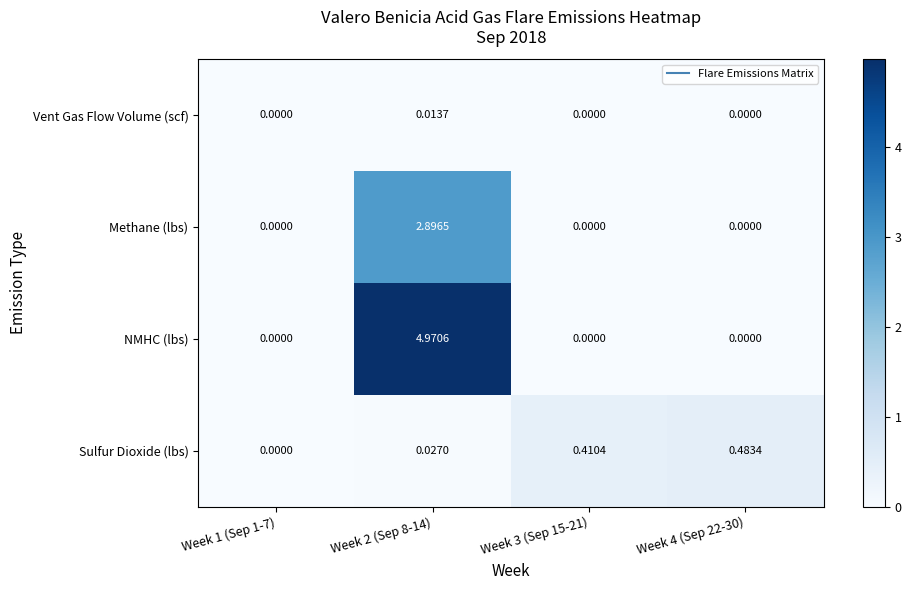

Which series changed the most between Week 1 (Sep 1-7) and Week 3 (Sep 15-21)?

Sulfur Dioxide (lbs)